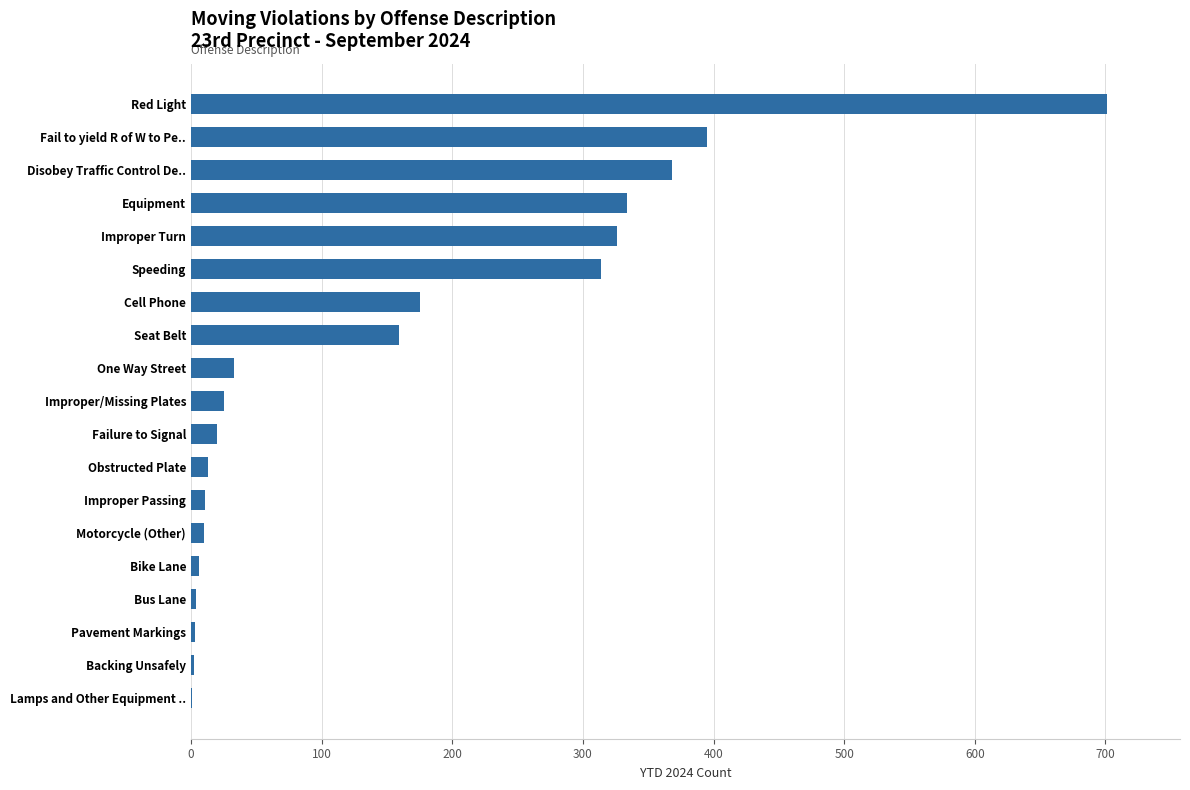

What is the sum of all values?

2900